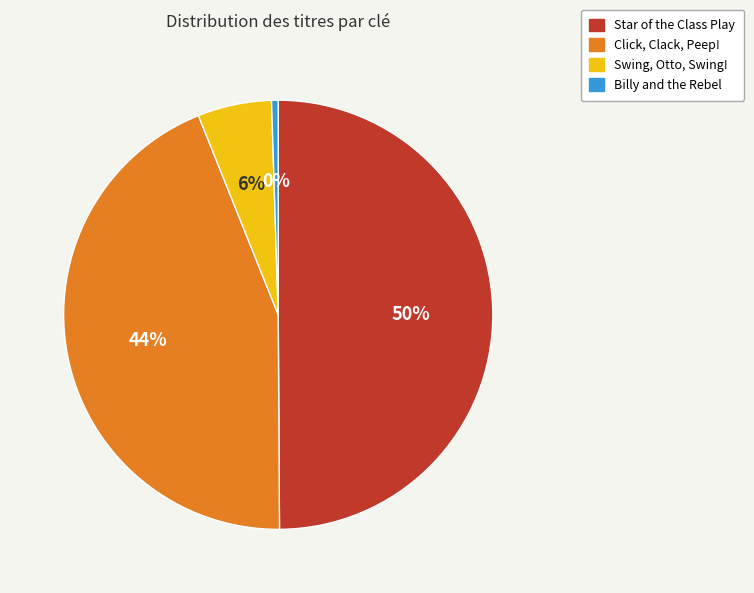

Is it true that Click, Clack, Peep! is 51% of the pie?

False